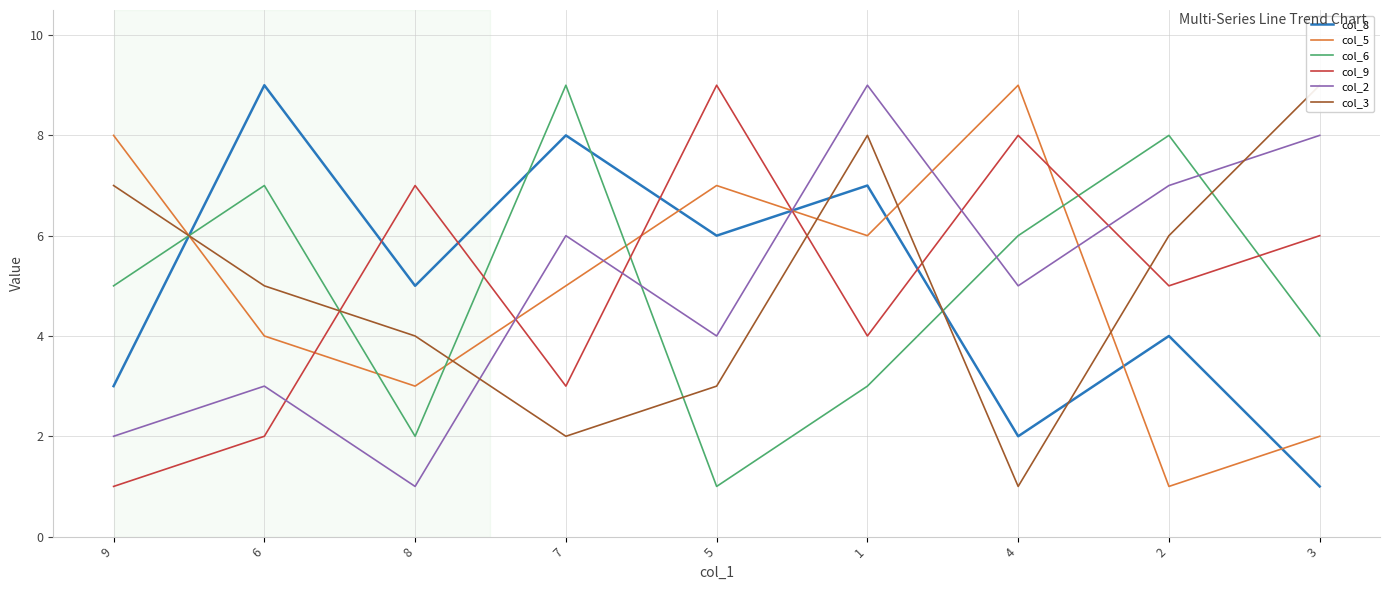

At which category does the chart reach its peak across all series?

6